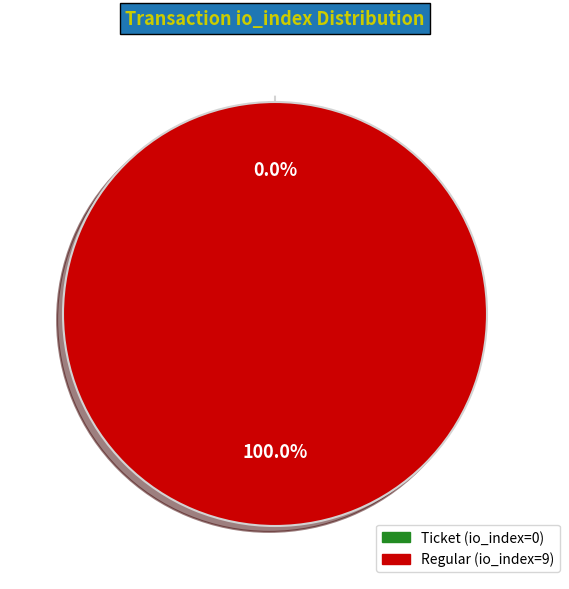

Count the number of slices in the pie.

2